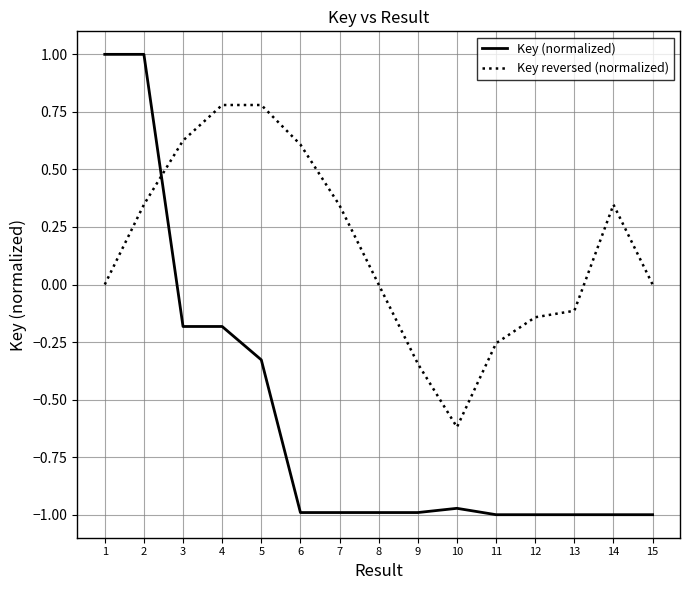

What are all the series names shown in the legend?

Key (normalized), Key reversed (normalized)